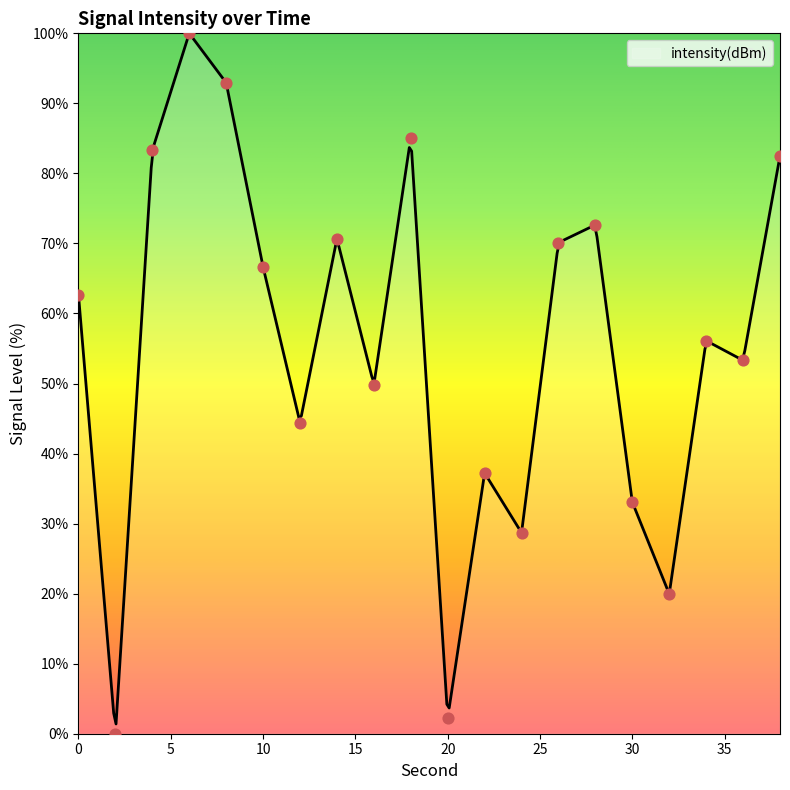

What is the ratio of the value at 10 to the value at 36?

1.2